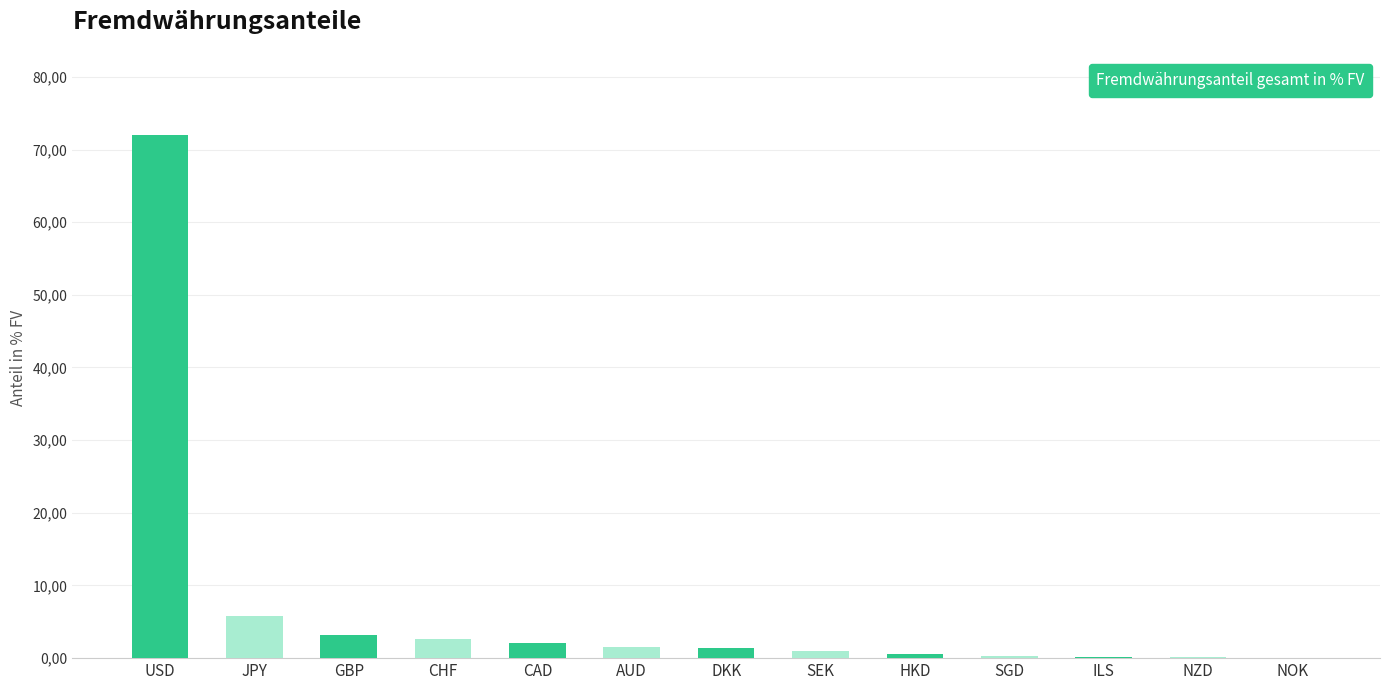

What is the sum of the values at JPY and AUD?

7.3